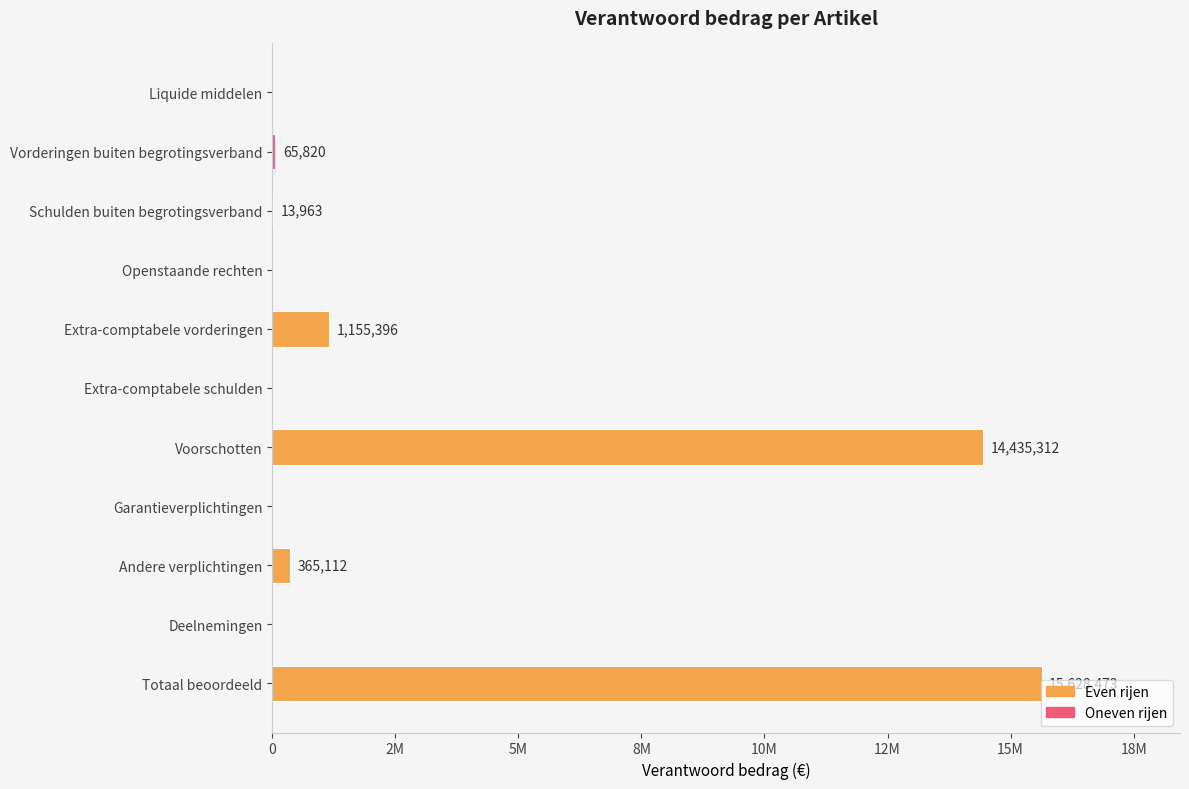

Are the bars horizontal?

Yes